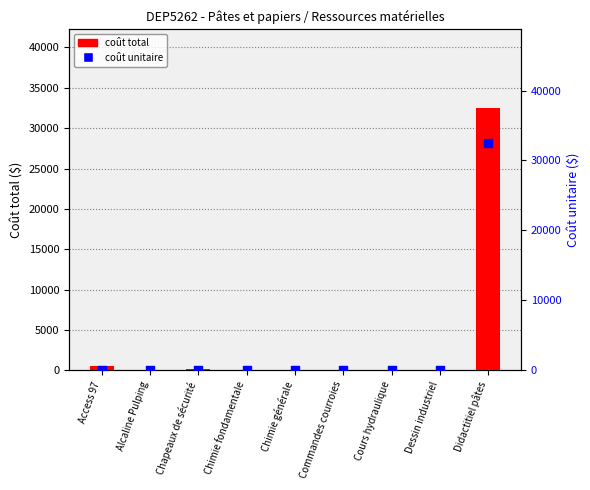

What are all the series names shown in the legend?

coût total, coût unitaire